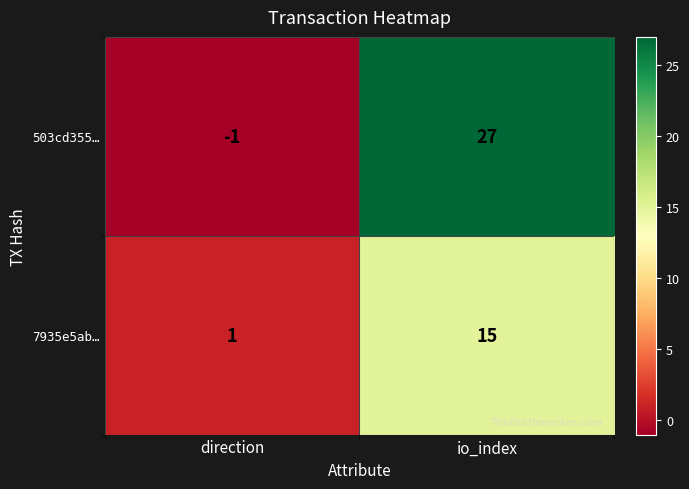

True or false: 503cd355… has a value of 27 at io_index.

True